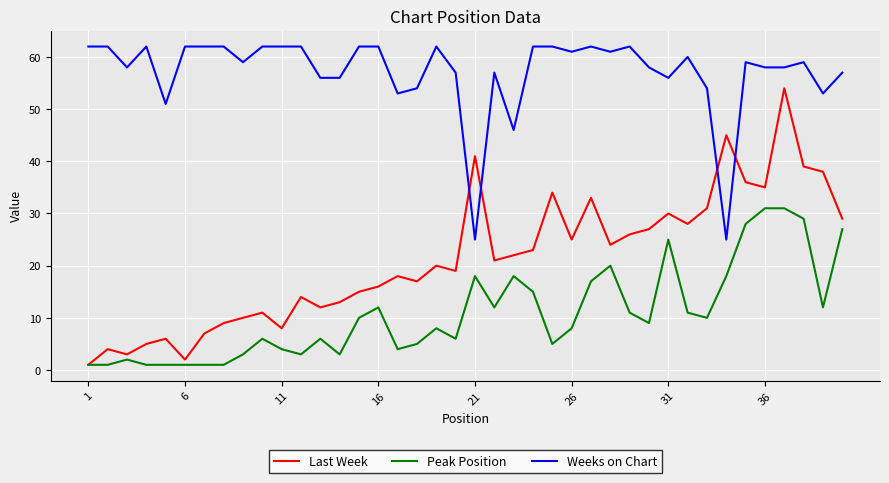

True or false: Weeks on Chart and Peak Position intersect in this chart.

False